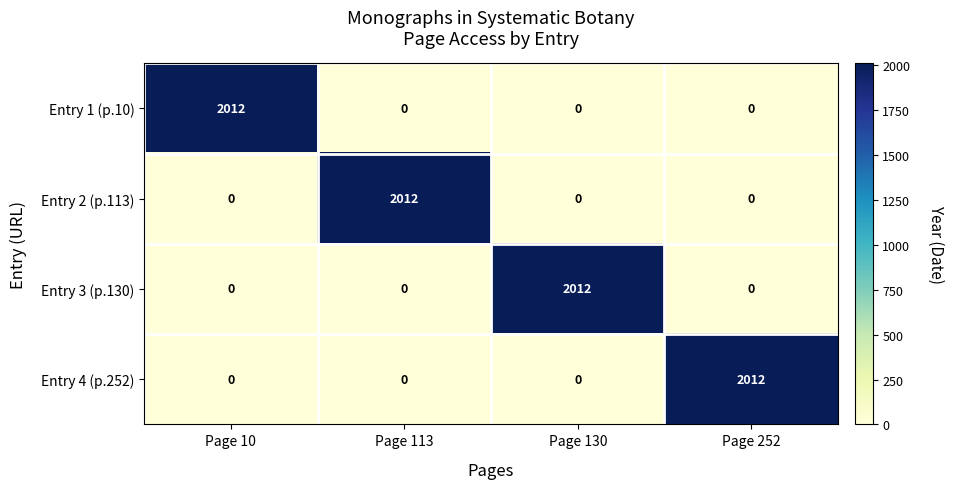

Is it true that Entry 4 (p.252) equals 0 at Page 113?

True